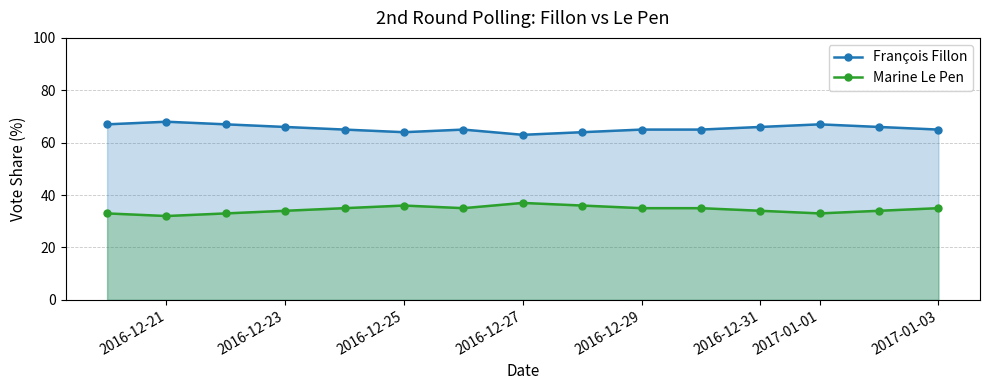

What is the spread (max minus min) of values at 2016-12-29?

30